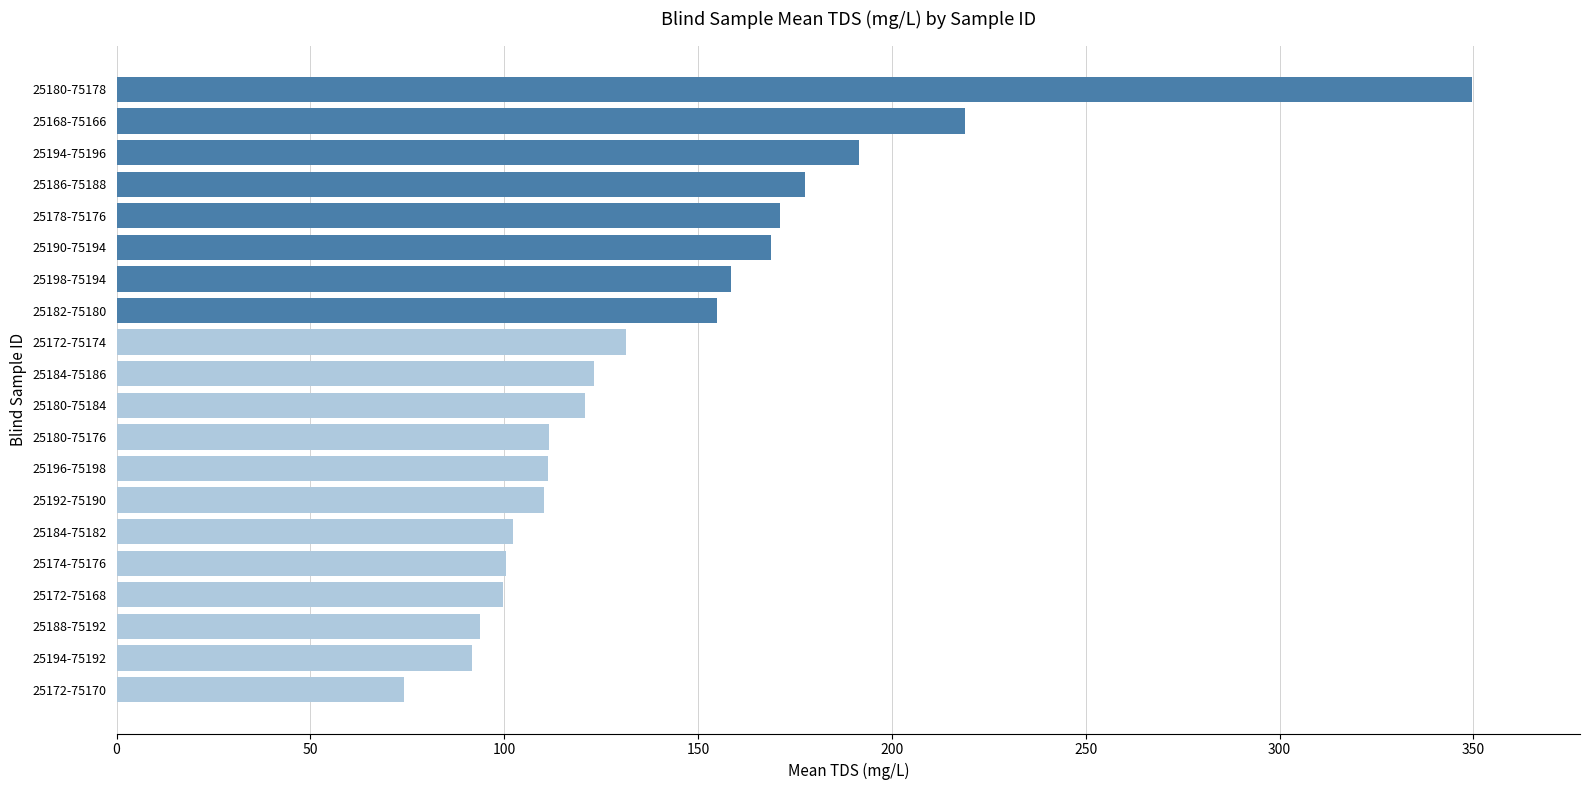

Are the bars horizontal?

Yes